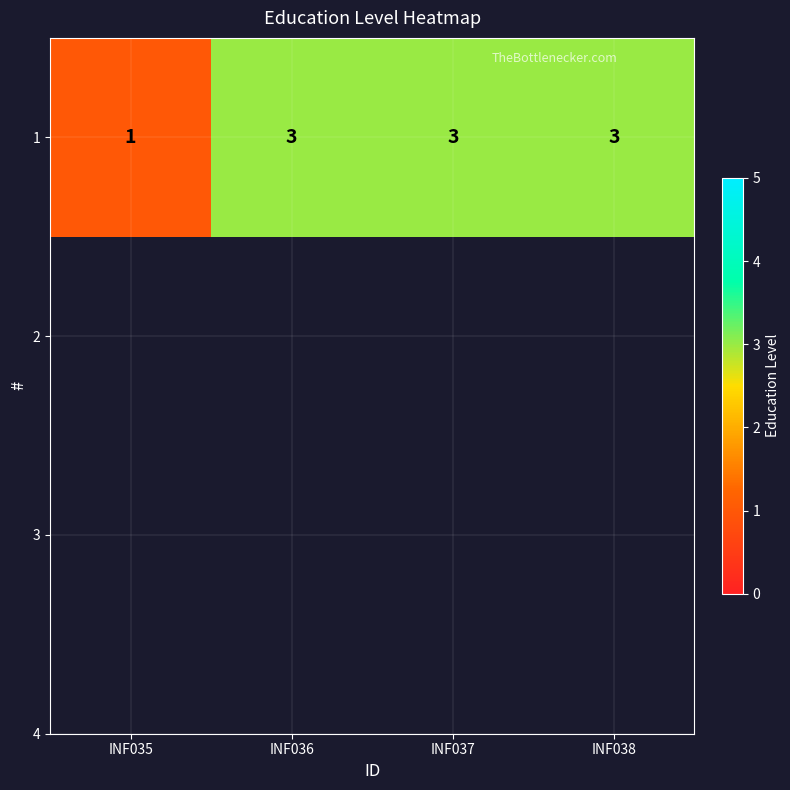

At which label is the value closest to 2?

INF035